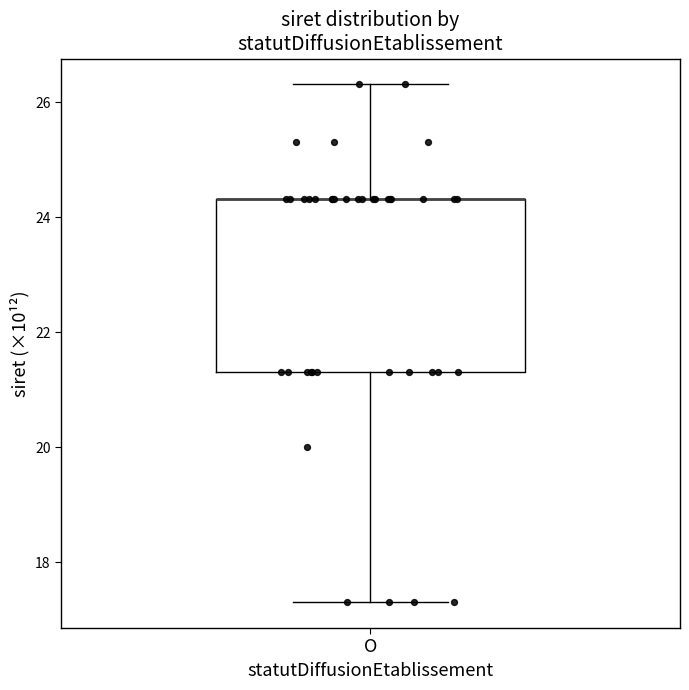

Read this box plot against the y-axis: the position of the median line, the range covered by the box, and the ends of both whiskers. The values are not printed on the chart, so give them approximately, as read against the axis.

median 24.4 (drawn on the box's upper edge), box 21.4 to 24.4, whiskers 17.4 to 26.4